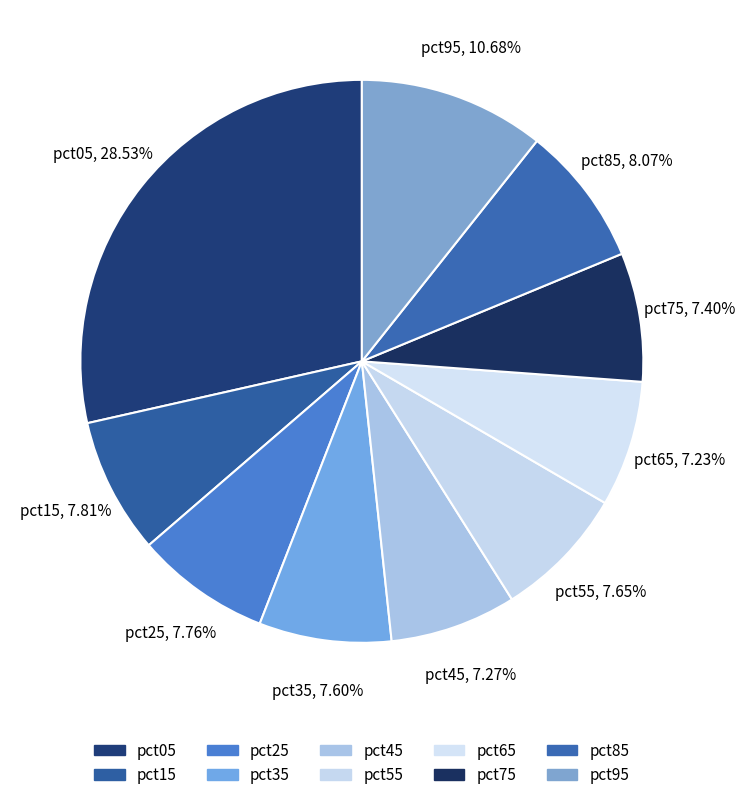

How many slices are in this pie chart?

10